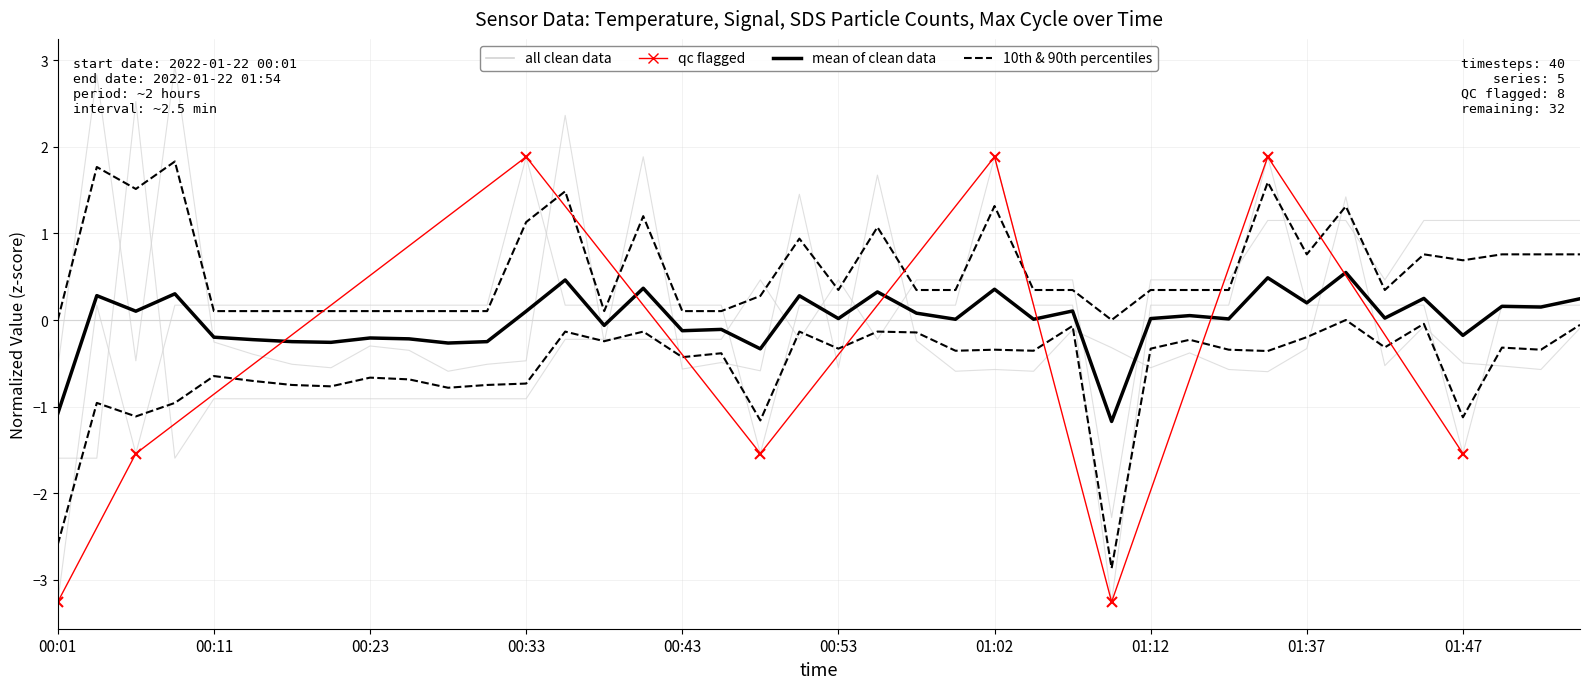

Which series has the largest total across all categories?

Max_cycle